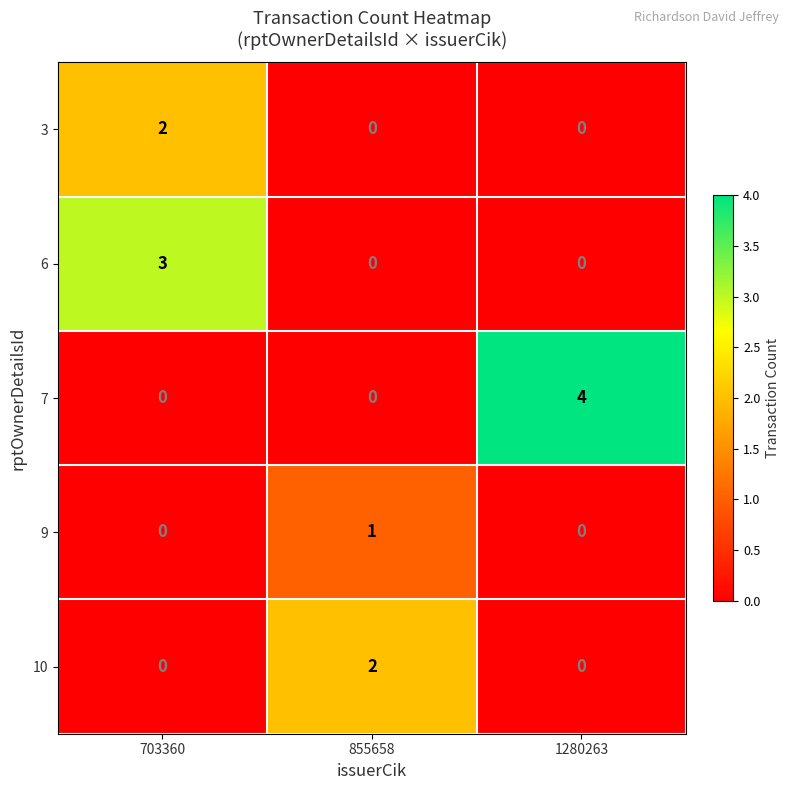

What is the difference between the maximum and minimum values in the 7 series?

4